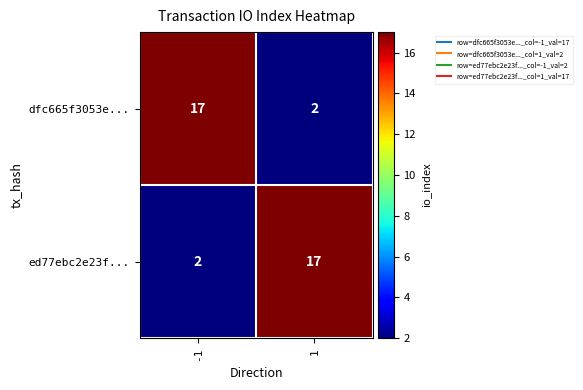

What is the total value across all series at 1?

19